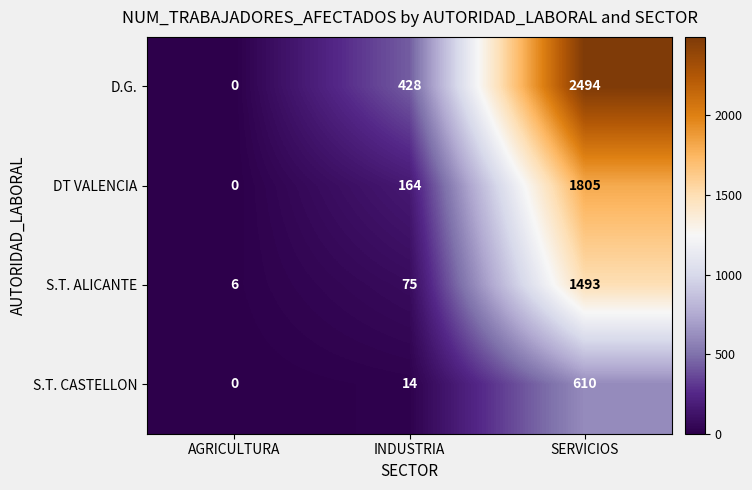

Reading left to right, extract all data points from this chart.

D.G.: 0	428	2494
DT VALENCIA: 0	164	1805
S.T. ALICANTE: 6	75	1493
S.T. CASTELLON: 0	14	610